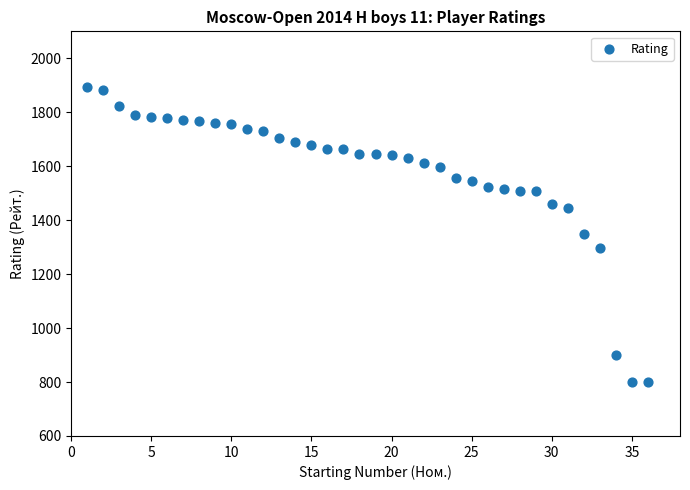

What is the range of X values (max minus min)?

35